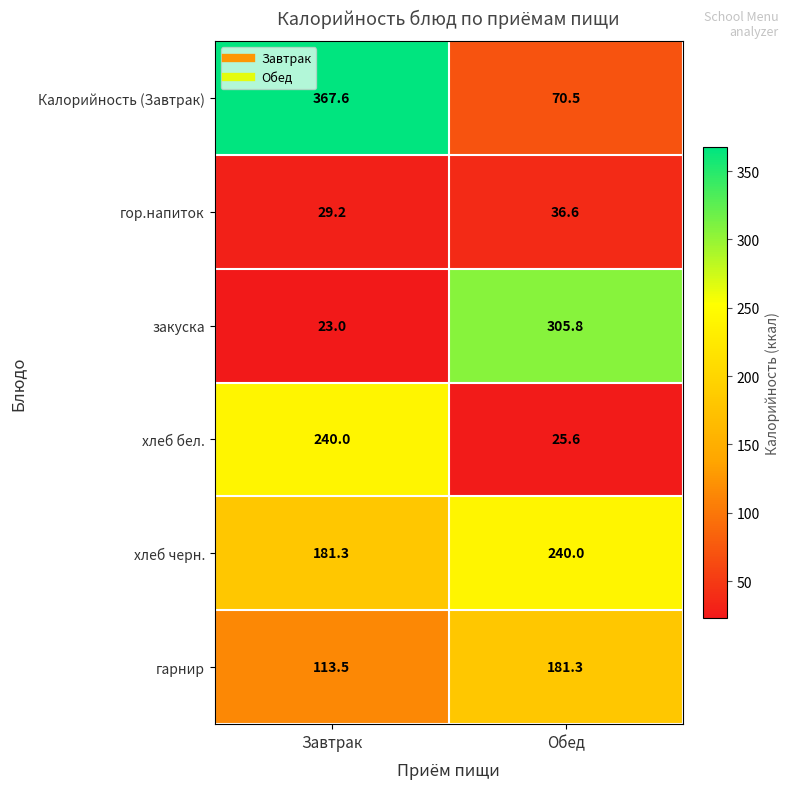

At which label does Калорийность (Завтрак) first exceed 367?

Завтрак